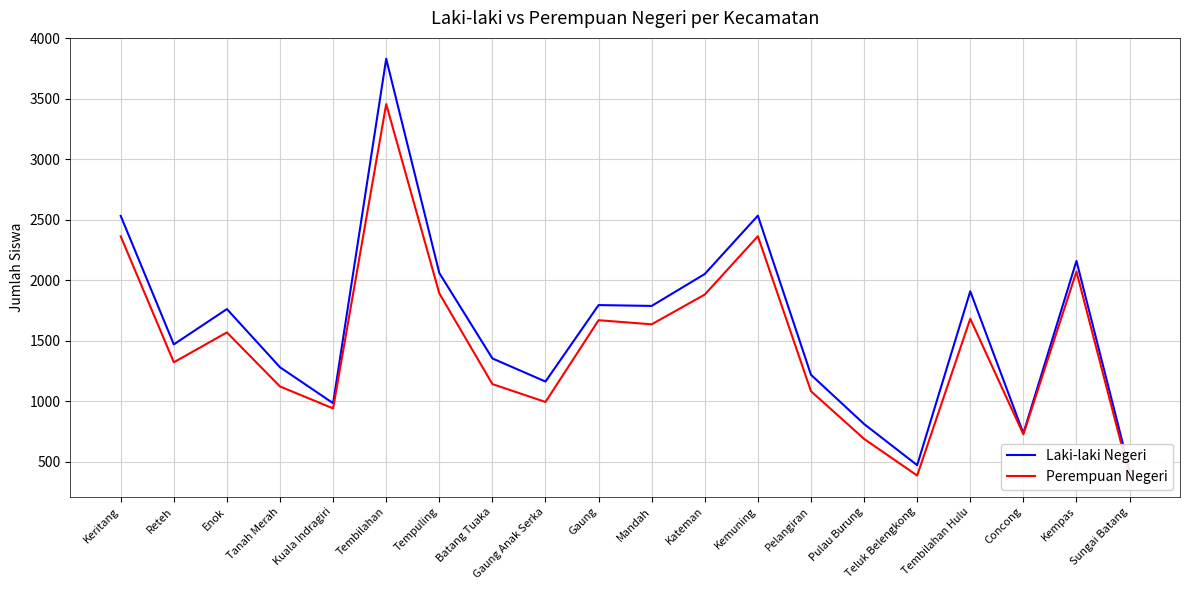

List the series in order of their overall mean, highest first.

Laki-laki Negeri, Perempuan Negeri